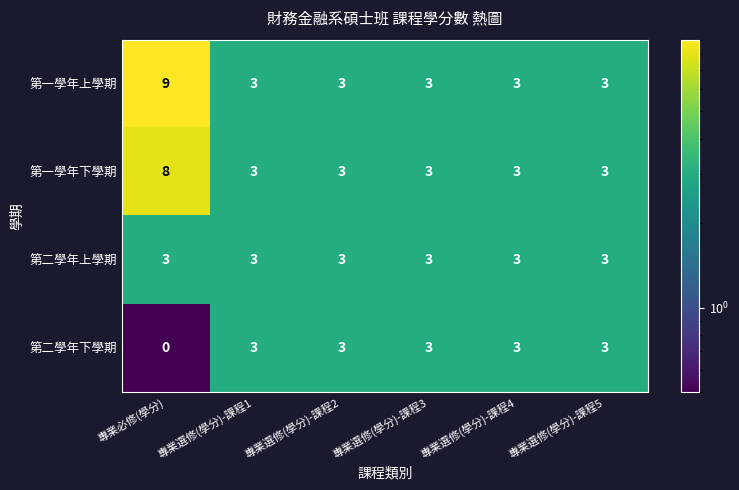

Count the number of data series in this chart.

4